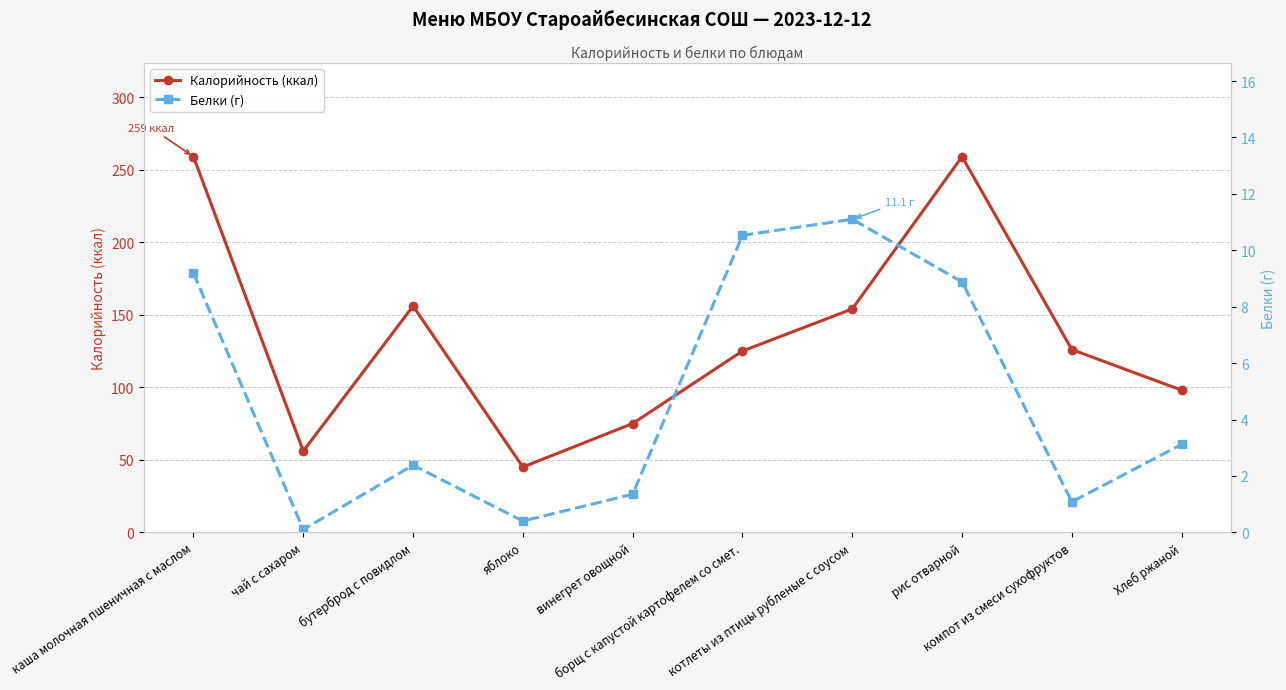

Which category has the highest value in the Калорийность (ккал) series?

каша молочная пшеничная с маслом